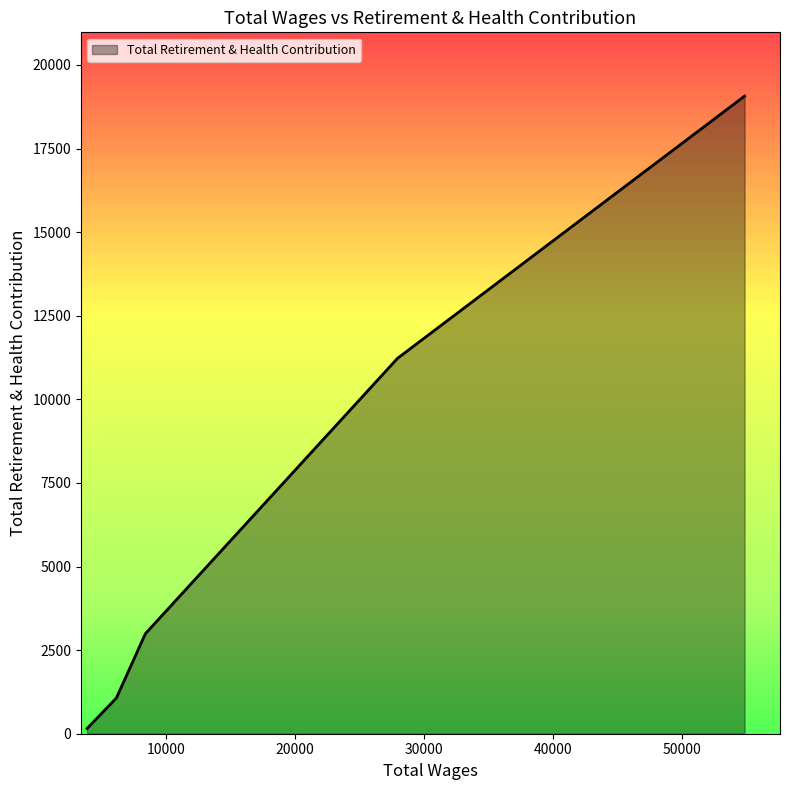

How many values are below 2992?

2